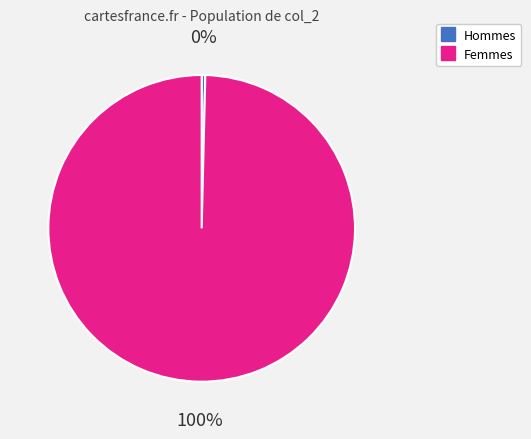

Is there a majority slice in this chart?

Yes